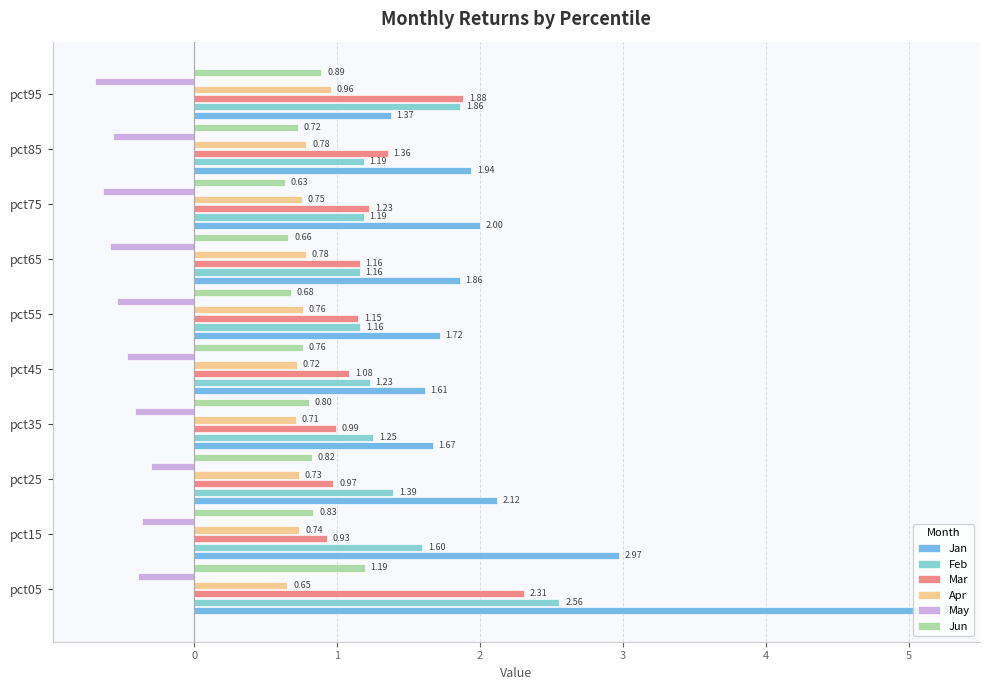

At which category is the sum across all series the highest?

pct05